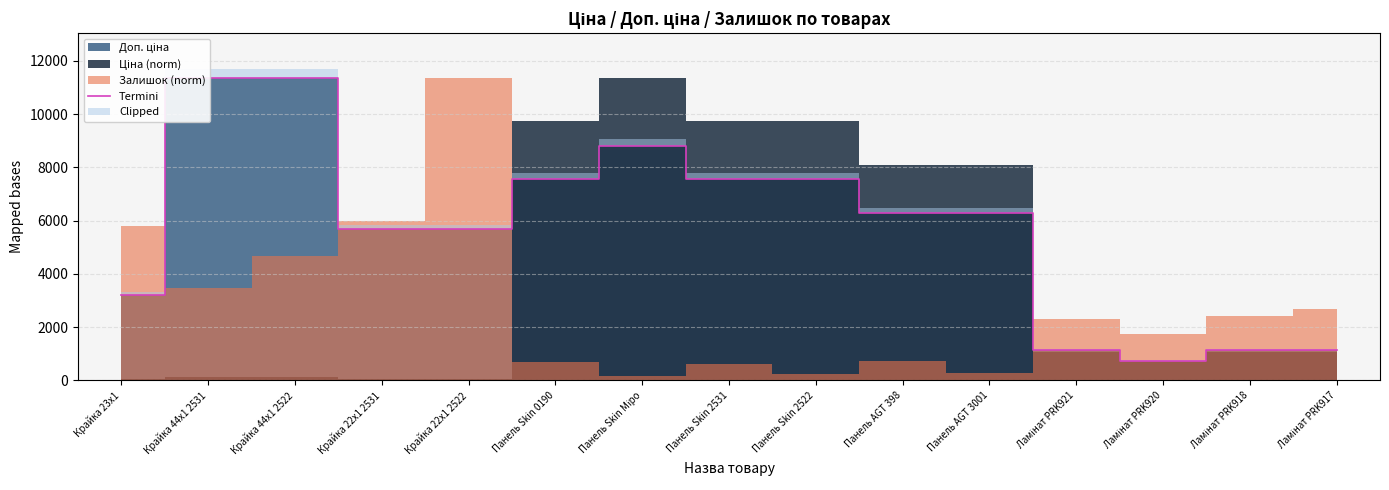

What position from the right is Крайка 22x1 2531?

12